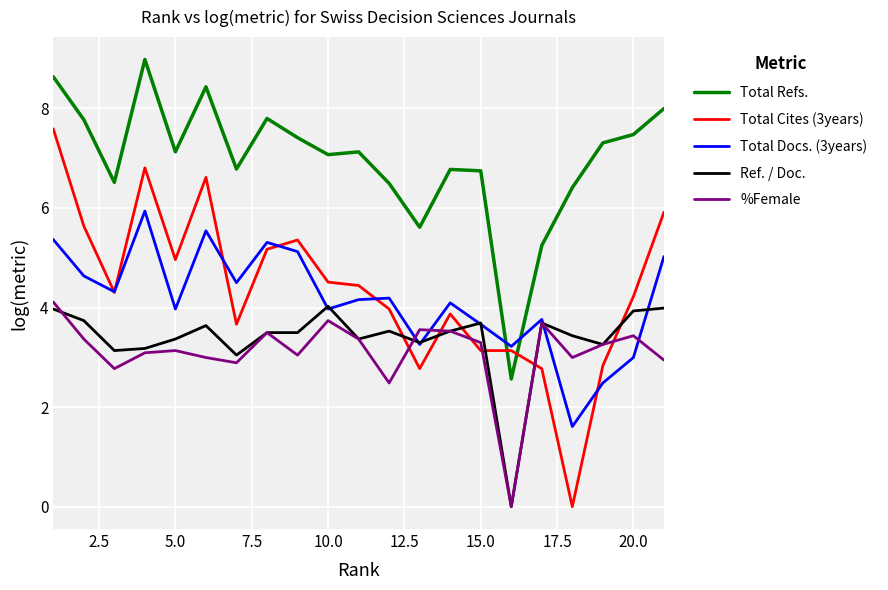

What is the difference between the second highest and second lowest values in the Total Cites (3years) series?

4.0